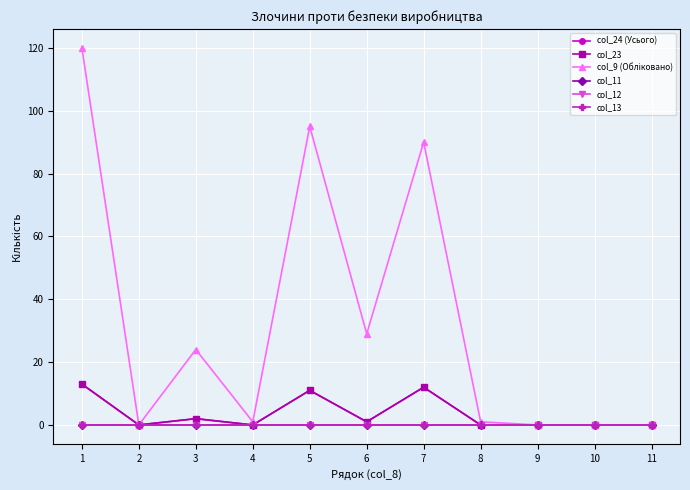

Is this an area chart (filled region under the line)?

No